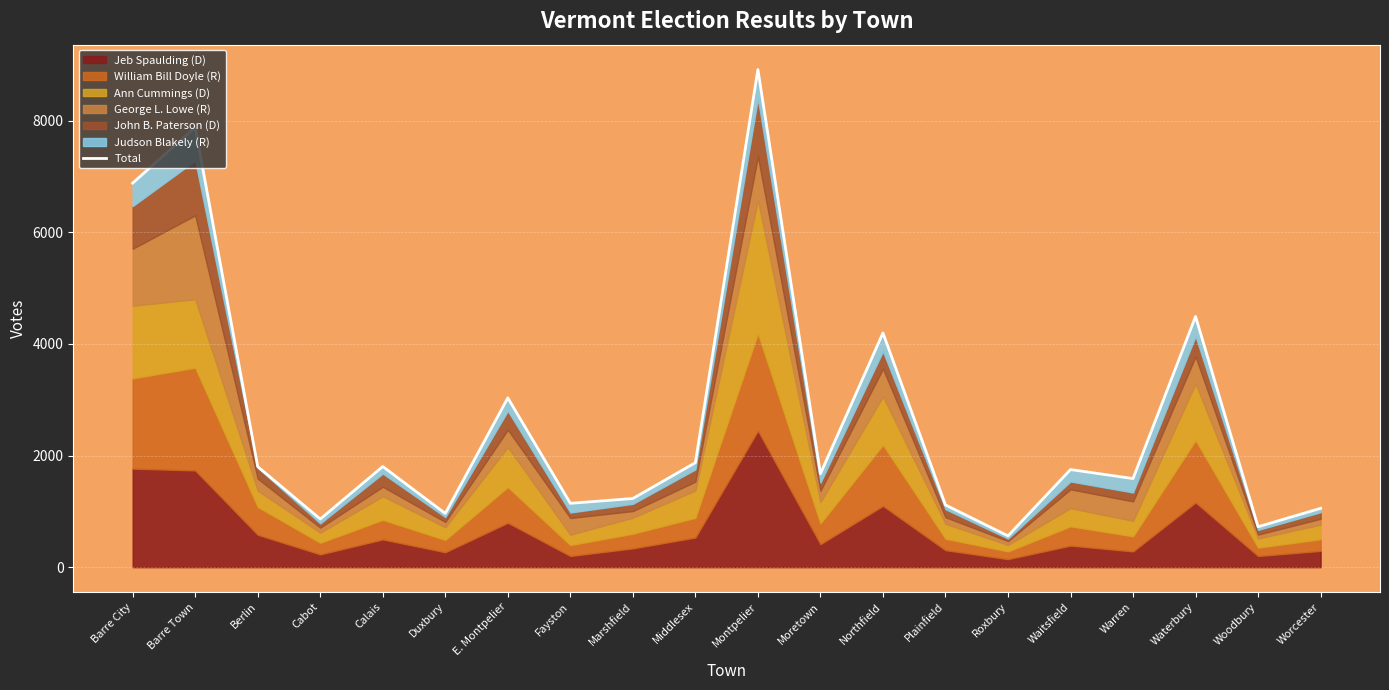

Reading left to right, what are all the values shown in this chart?

Barre City=6881	Barre Town=7878	Berlin=1801	Cabot=862	Calais=1803	Duxbury=963	E. Montpelier=3033	Fayston=1144	Marshfield=1230	Middlesex=1872	Montpelier=8915	Moretown=1674	Northfield=4196	Plainfield=1114	Roxbury=561	Waitsfield=1749	Warren=1587	Waterbury=4491	Woodbury=724	Worcester=1054